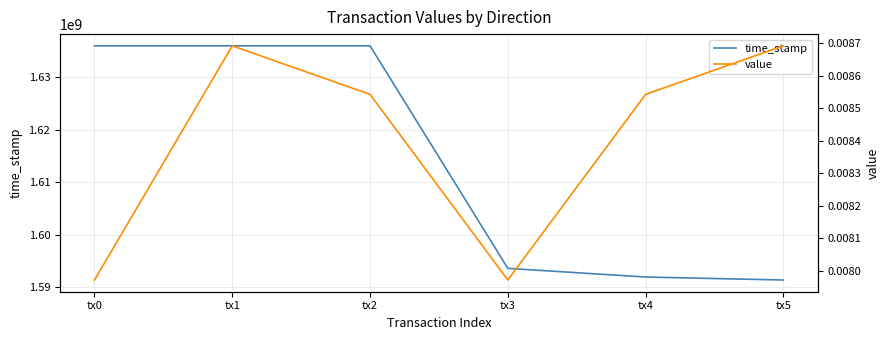

Is the value of time_stamp at tx3 greater than the value of value at tx2?

Yes